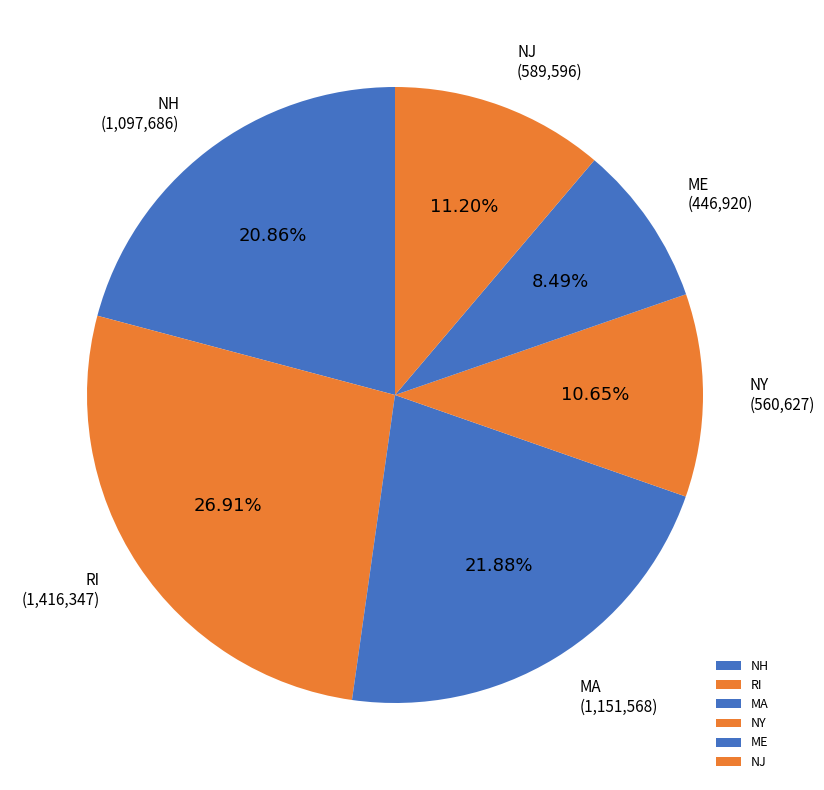

Combined, do RI and NJ account for over 50%?

No